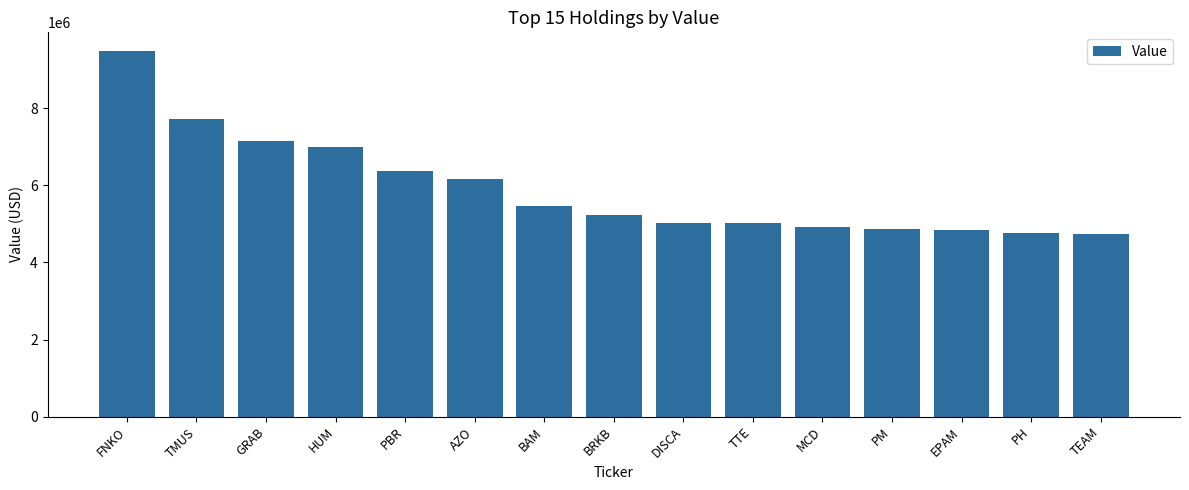

What is the label of the 8th bar from the right?

BRKB